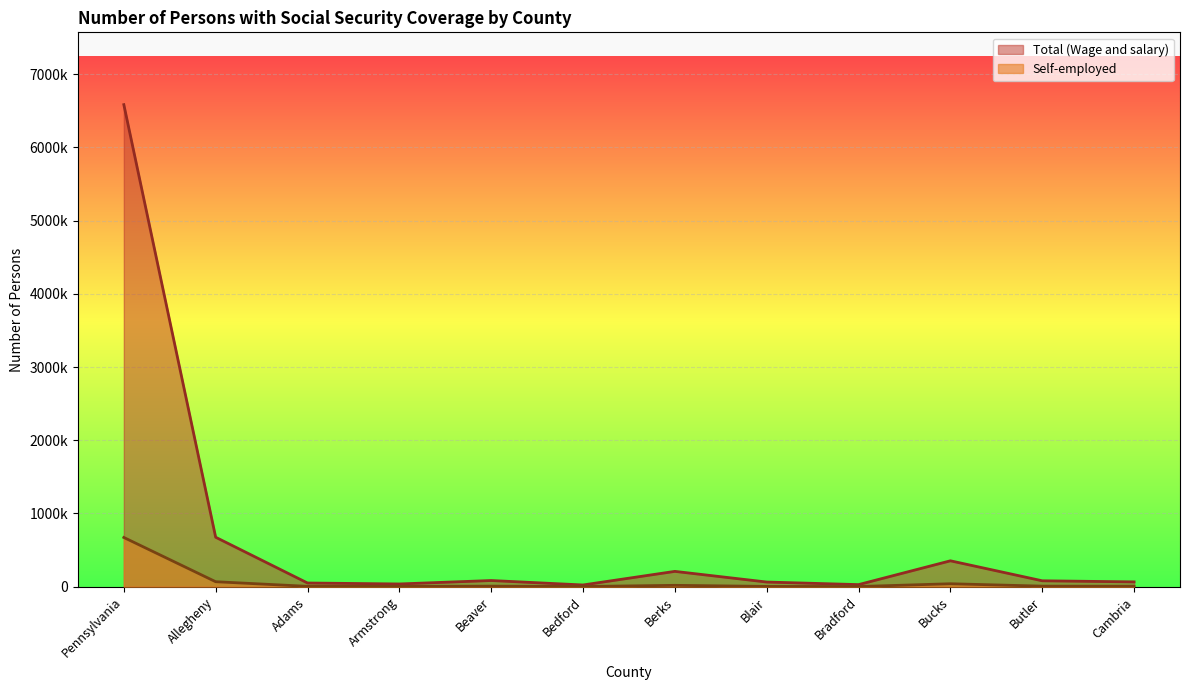

Reading left to right, extract all data points from this chart.

Total (Wage and salary): Pennsylvania=6582992	Allegheny=675738	Adams=50930	Armstrong=37790	Beaver=84747	Bedford=23937	Berks=209627	Blair=64070	Bradford=28826	Bucks=354065	Butler=81080	Cambria=66107
Self-employed: Pennsylvania=672661	Allegheny=68399	Adams=5394	Armstrong=4315	Beaver=7983	Bedford=2913	Berks=19096	Blair=4315	Bradford=2589	Bucks=40673	Butler=7983	Cambria=6797